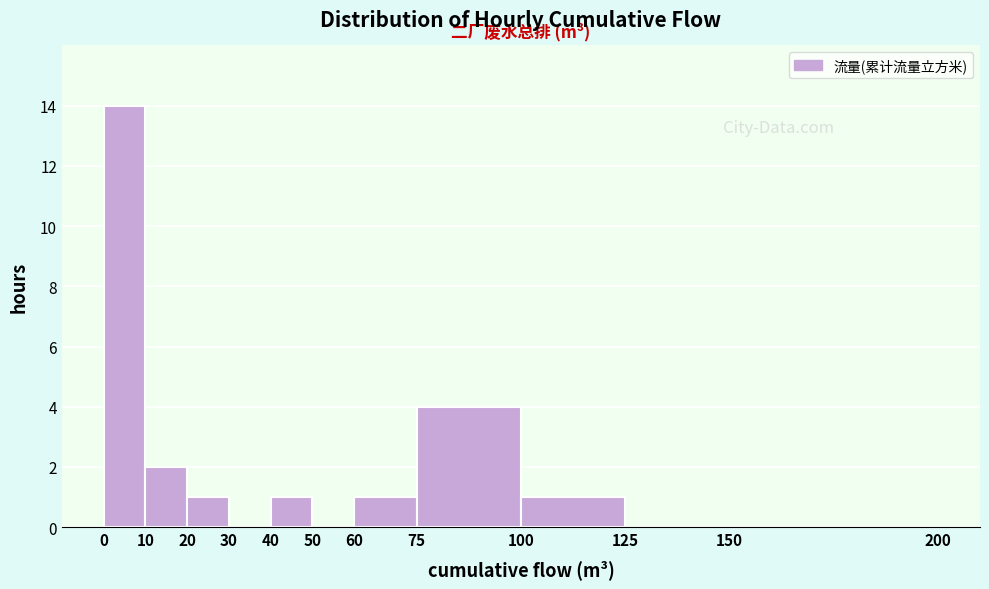

Reading left to right, transcribe this chart: for each bar, give the range it covers on the x-axis and its height. The values are not printed on the chart, so give them approximately, as read against the axis.

0 to 10: 14
10 to 20: 2
20 to 30: 1
30 to 40: 0
40 to 50: 1
50 to 60: 0
60 to 75: 1
75 to 100: 4
100 to 125: 1
125 to 150: 0
150 to 200: 0